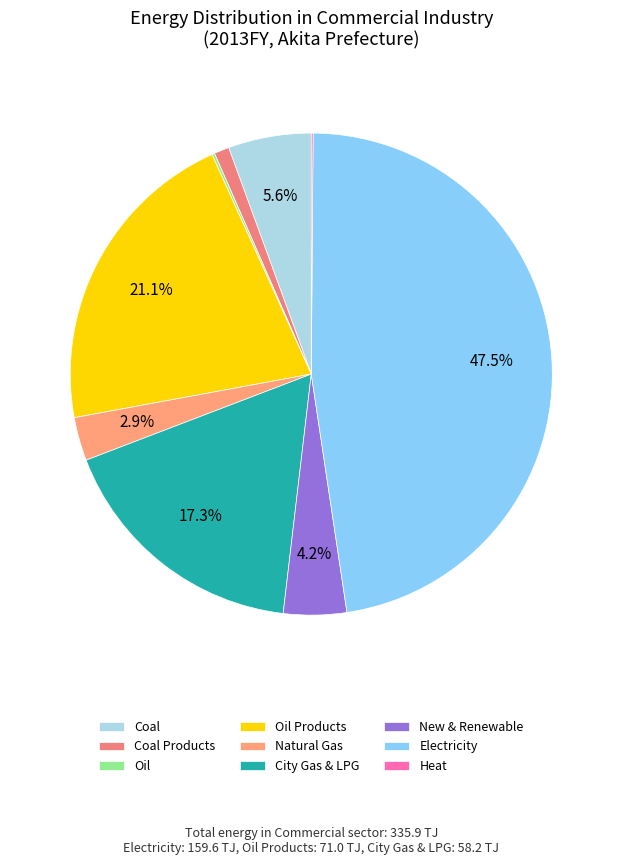

True or false: Heat accounts for 1% of the total.

False